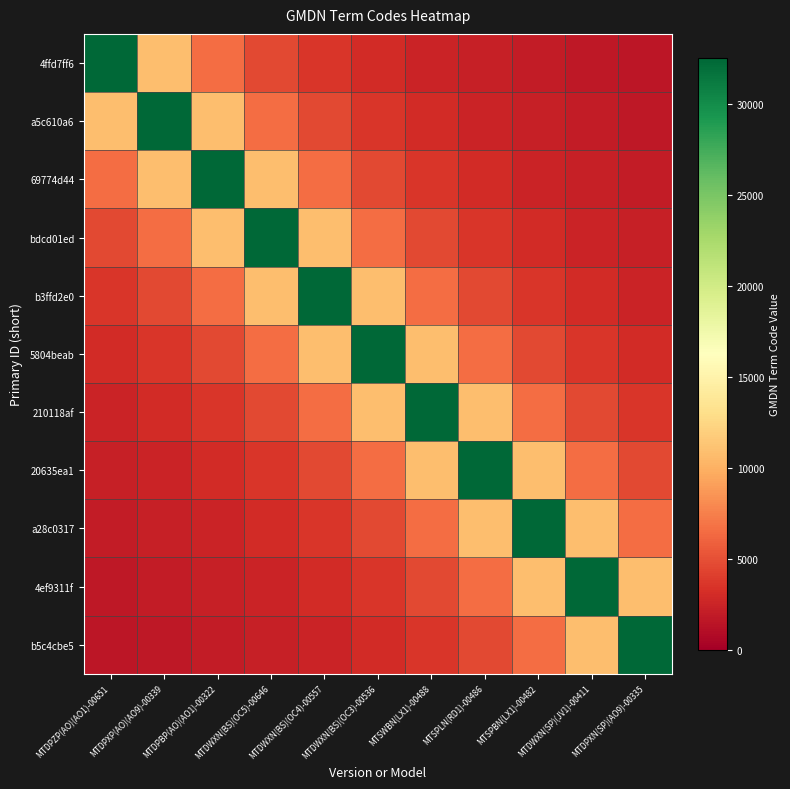

Reading left to right, transcribe all the data shown in this chart.

4ffd7ff6: MTDPZP(AO)(AO1)-00651=32556.0	MTDPXP(AO)(AO9)-00339=10852.0	MTDPBP(AO)(AO1)-00322=6511.2	MTDWXN(BS)(OC5)-00646=4650.9	MTDWXN(BS)(OC4)-00557=3617.3	MTDWXN(BS)(OC3)-00536=2959.6	MTSWBN(LX1)-00488=2504.3	MTSPLN(RD1)-00486=2170.4	MTSPBN(LX1)-00482=1915.1	MTDWXN(SP)(JV1)-00411=1713.5	MTDPXN(SP)(AO9)-00335=1550.3
a5c610a6: MTDPZP(AO)(AO1)-00651=10852.0	MTDPXP(AO)(AO9)-00339=32556.0	MTDPBP(AO)(AO1)-00322=10852.0	MTDWXN(BS)(OC5)-00646=6511.2	MTDWXN(BS)(OC4)-00557=4650.9	MTDWXN(BS)(OC3)-00536=3617.3	MTSWBN(LX1)-00488=2959.6	MTSPLN(RD1)-00486=2504.3	MTSPBN(LX1)-00482=2170.4	MTDWXN(SP)(JV1)-00411=1915.1	MTDPXN(SP)(AO9)-00335=1713.5
69774d44: MTDPZP(AO)(AO1)-00651=6511.2	MTDPXP(AO)(AO9)-00339=10852.0	MTDPBP(AO)(AO1)-00322=32556.0	MTDWXN(BS)(OC5)-00646=10852.0	MTDWXN(BS)(OC4)-00557=6511.2	MTDWXN(BS)(OC3)-00536=4650.9	MTSWBN(LX1)-00488=3617.3	MTSPLN(RD1)-00486=2959.6	MTSPBN(LX1)-00482=2504.3	MTDWXN(SP)(JV1)-00411=2170.4	MTDPXN(SP)(AO9)-00335=1915.1
bdcd01ed: MTDPZP(AO)(AO1)-00651=4650.9	MTDPXP(AO)(AO9)-00339=6511.2	MTDPBP(AO)(AO1)-00322=10852.0	MTDWXN(BS)(OC5)-00646=32556.0	MTDWXN(BS)(OC4)-00557=10852.0	MTDWXN(BS)(OC3)-00536=6511.2	MTSWBN(LX1)-00488=4650.9	MTSPLN(RD1)-00486=3617.3	MTSPBN(LX1)-00482=2959.6	MTDWXN(SP)(JV1)-00411=2504.3	MTDPXN(SP)(AO9)-00335=2170.4
b3ffd2e0: MTDPZP(AO)(AO1)-00651=3617.3	MTDPXP(AO)(AO9)-00339=4650.9	MTDPBP(AO)(AO1)-00322=6511.2	MTDWXN(BS)(OC5)-00646=10852.0	MTDWXN(BS)(OC4)-00557=32556.0	MTDWXN(BS)(OC3)-00536=10852.0	MTSWBN(LX1)-00488=6511.2	MTSPLN(RD1)-00486=4650.9	MTSPBN(LX1)-00482=3617.3	MTDWXN(SP)(JV1)-00411=2959.6	MTDPXN(SP)(AO9)-00335=2504.3
5804beab: MTDPZP(AO)(AO1)-00651=2959.6	MTDPXP(AO)(AO9)-00339=3617.3	MTDPBP(AO)(AO1)-00322=4650.9	MTDWXN(BS)(OC5)-00646=6511.2	MTDWXN(BS)(OC4)-00557=10852.0	MTDWXN(BS)(OC3)-00536=32556.0	MTSWBN(LX1)-00488=10852.0	MTSPLN(RD1)-00486=6511.2	MTSPBN(LX1)-00482=4650.9	MTDWXN(SP)(JV1)-00411=3617.3	MTDPXN(SP)(AO9)-00335=2959.6
210118af: MTDPZP(AO)(AO1)-00651=2504.3	MTDPXP(AO)(AO9)-00339=2959.6	MTDPBP(AO)(AO1)-00322=3617.3	MTDWXN(BS)(OC5)-00646=4650.9	MTDWXN(BS)(OC4)-00557=6511.2	MTDWXN(BS)(OC3)-00536=10852.0	MTSWBN(LX1)-00488=32556.0	MTSPLN(RD1)-00486=10852.0	MTSPBN(LX1)-00482=6511.2	MTDWXN(SP)(JV1)-00411=4650.9	MTDPXN(SP)(AO9)-00335=3617.3
20635ea1: MTDPZP(AO)(AO1)-00651=2170.4	MTDPXP(AO)(AO9)-00339=2504.3	MTDPBP(AO)(AO1)-00322=2959.6	MTDWXN(BS)(OC5)-00646=3617.3	MTDWXN(BS)(OC4)-00557=4650.9	MTDWXN(BS)(OC3)-00536=6511.2	MTSWBN(LX1)-00488=10852.0	MTSPLN(RD1)-00486=32556.0	MTSPBN(LX1)-00482=10852.0	MTDWXN(SP)(JV1)-00411=6511.2	MTDPXN(SP)(AO9)-00335=4650.9
a28c0317: MTDPZP(AO)(AO1)-00651=1915.1	MTDPXP(AO)(AO9)-00339=2170.4	MTDPBP(AO)(AO1)-00322=2504.3	MTDWXN(BS)(OC5)-00646=2959.6	MTDWXN(BS)(OC4)-00557=3617.3	MTDWXN(BS)(OC3)-00536=4650.9	MTSWBN(LX1)-00488=6511.2	MTSPLN(RD1)-00486=10852.0	MTSPBN(LX1)-00482=32556.0	MTDWXN(SP)(JV1)-00411=10852.0	MTDPXN(SP)(AO9)-00335=6511.2
4ef9311f: MTDPZP(AO)(AO1)-00651=1713.5	MTDPXP(AO)(AO9)-00339=1915.1	MTDPBP(AO)(AO1)-00322=2170.4	MTDWXN(BS)(OC5)-00646=2504.3	MTDWXN(BS)(OC4)-00557=2959.6	MTDWXN(BS)(OC3)-00536=3617.3	MTSWBN(LX1)-00488=4650.9	MTSPLN(RD1)-00486=6511.2	MTSPBN(LX1)-00482=10852.0	MTDWXN(SP)(JV1)-00411=32556.0	MTDPXN(SP)(AO9)-00335=10852.0
b5c4cbe5: MTDPZP(AO)(AO1)-00651=1550.3	MTDPXP(AO)(AO9)-00339=1713.5	MTDPBP(AO)(AO1)-00322=1915.1	MTDWXN(BS)(OC5)-00646=2170.4	MTDWXN(BS)(OC4)-00557=2504.3	MTDWXN(BS)(OC3)-00536=2959.6	MTSWBN(LX1)-00488=3617.3	MTSPLN(RD1)-00486=4650.9	MTSPBN(LX1)-00482=6511.2	MTDWXN(SP)(JV1)-00411=10852.0	MTDPXN(SP)(AO9)-00335=32556.0